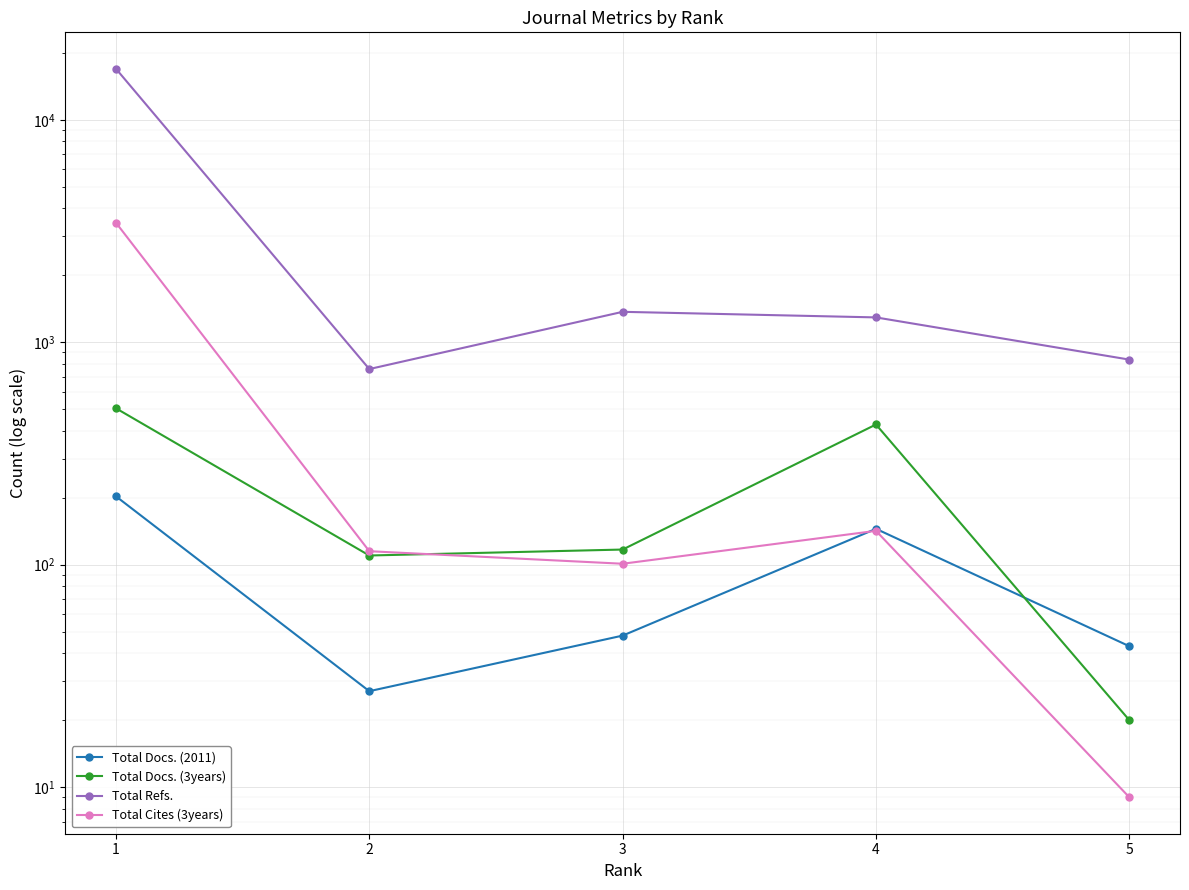

What is the sum of all Total Docs. (2011) values?

466